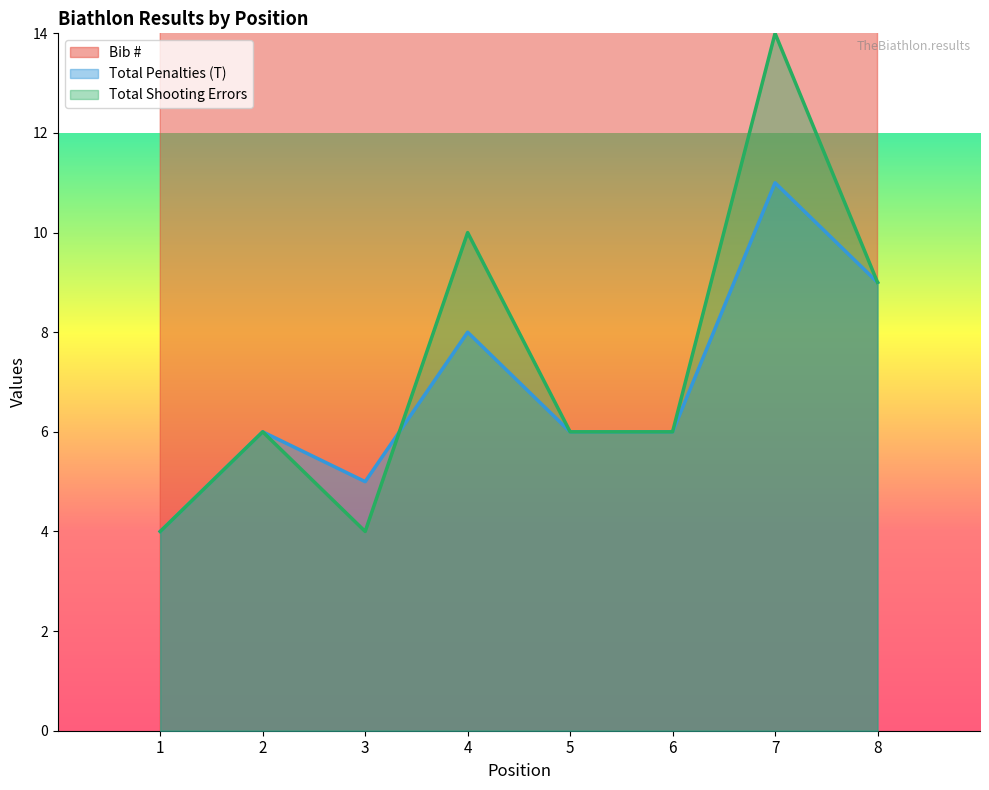

What is the smallest value displayed?

4